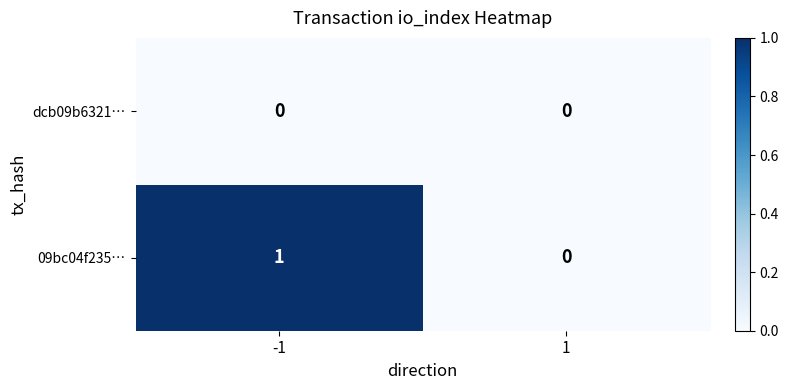

Reading left to right, extract all data points from this chart.

dcb09b6321…: 0	0
09bc04f235…: 1	0